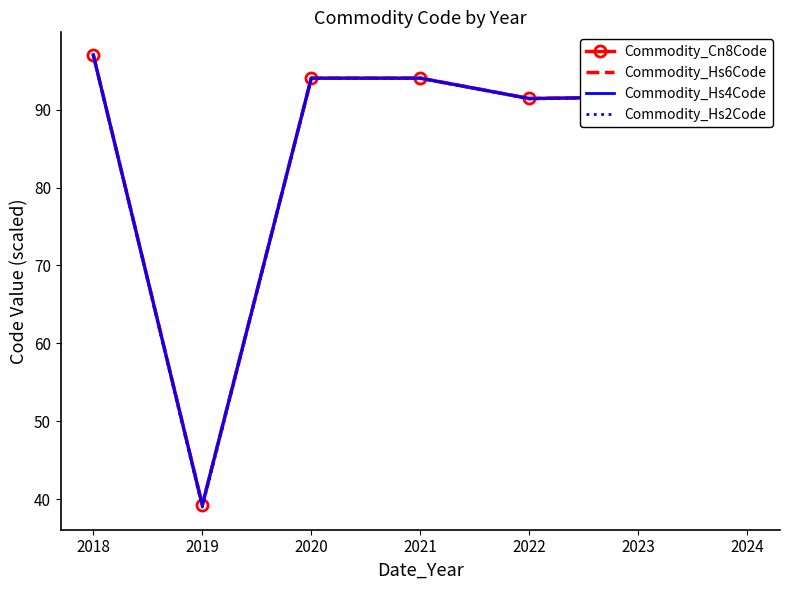

At which category does the chart reach its minimum across all series?

2019